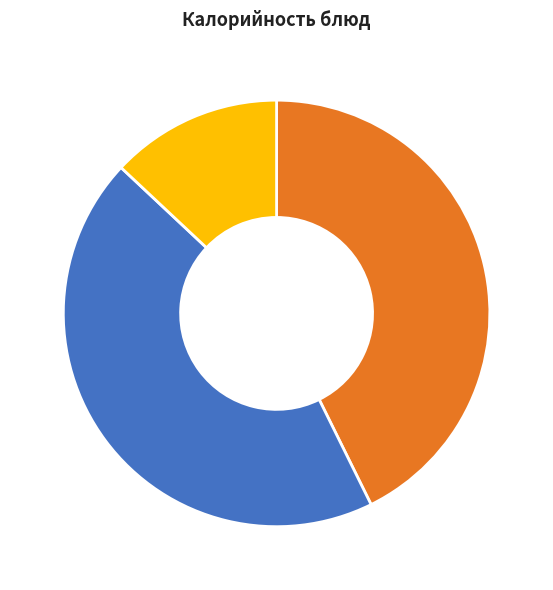

Is there any slice that represents more than half of the pie?

No